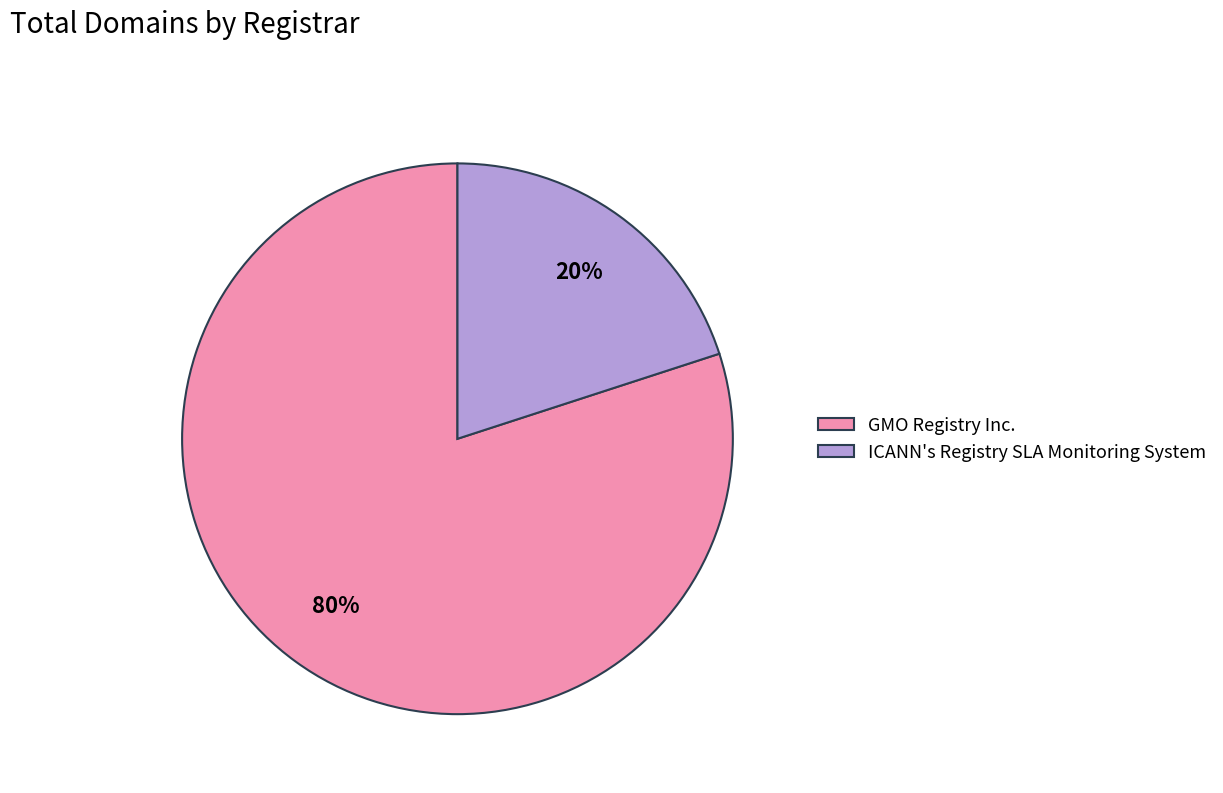

Which slice represents more than half of the pie?

GMO Registry Inc.